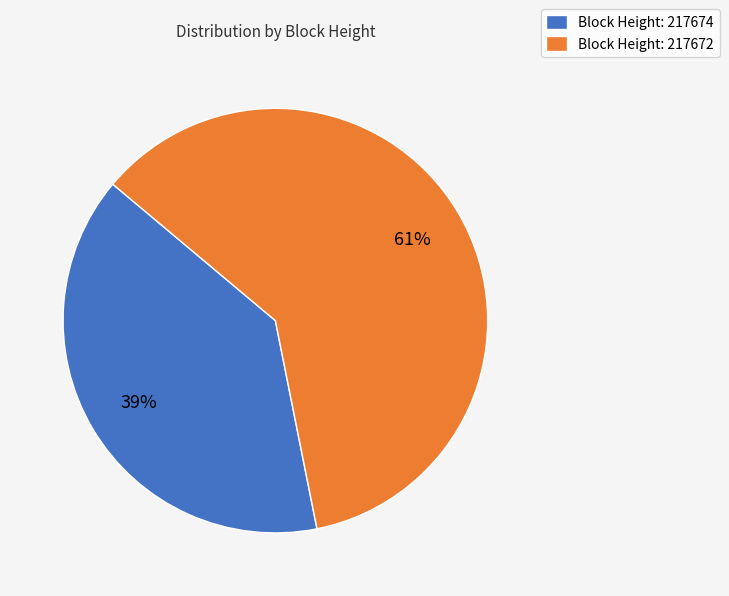

Is it true that Block Height: 217674 is 39% of the pie?

True